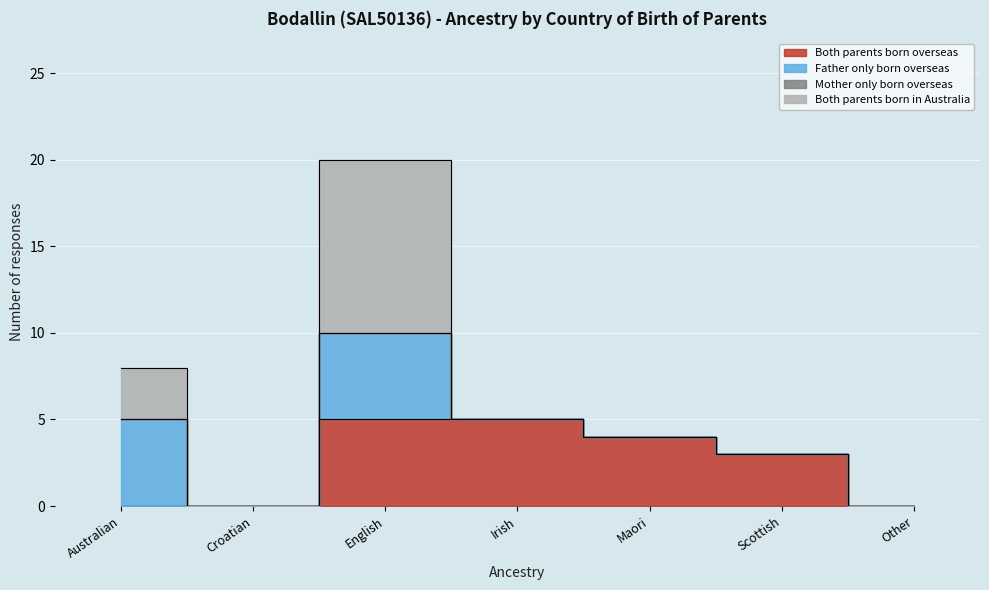

Is the value of Both parents born overseas at English greater than the value of Both parents born in Australia at Scottish?

Yes